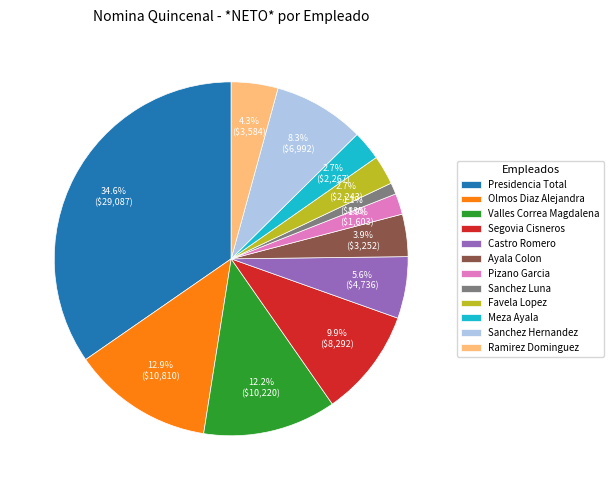

How many slices are in this pie chart?

12